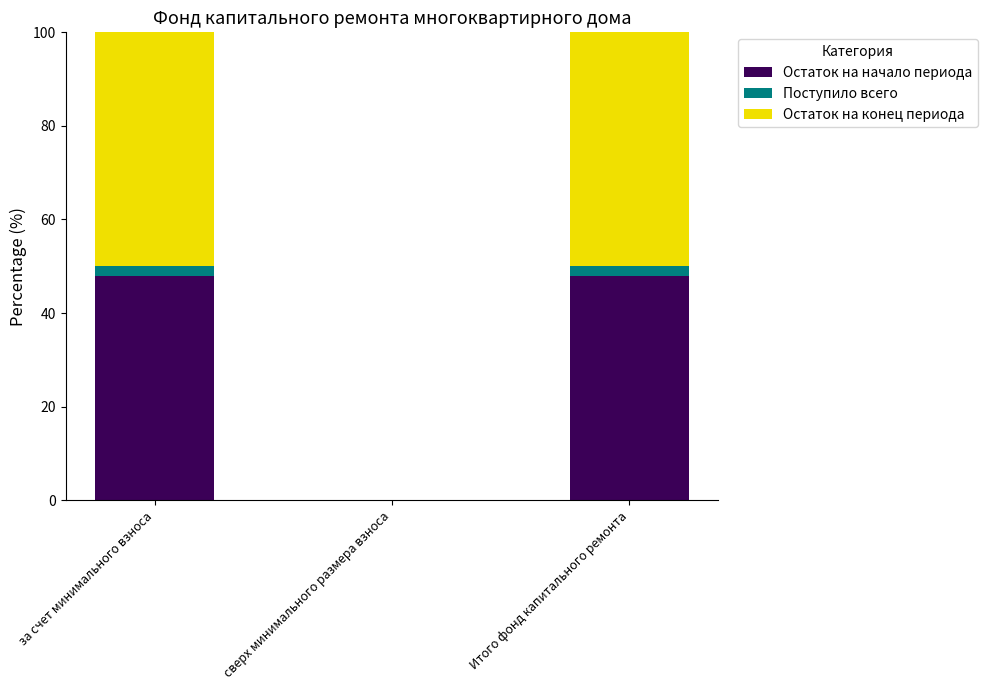

Count the number of data series in this chart.

3